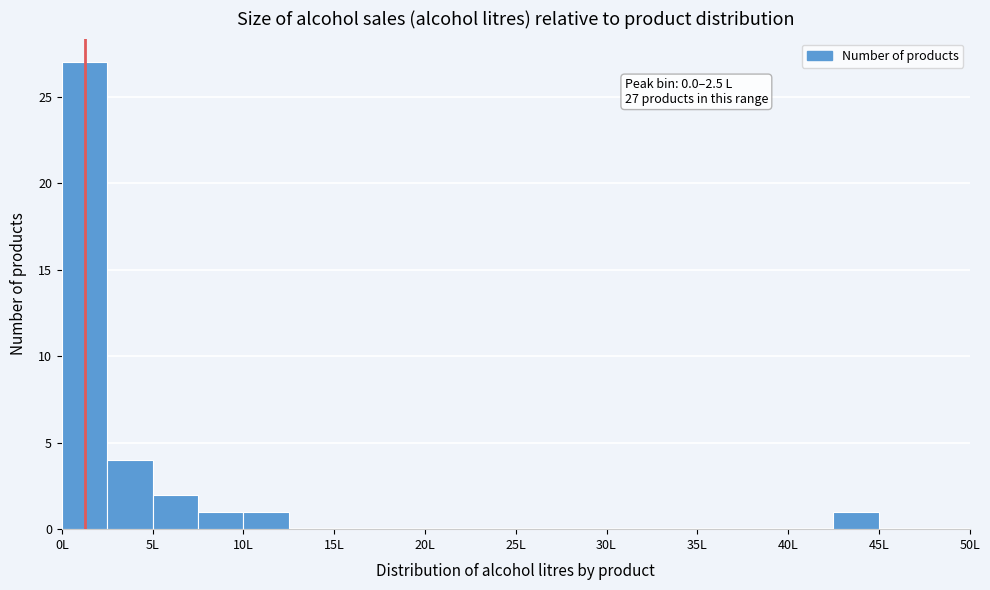

Which range on the x-axis has the tallest bar?

0.0 to 2.5